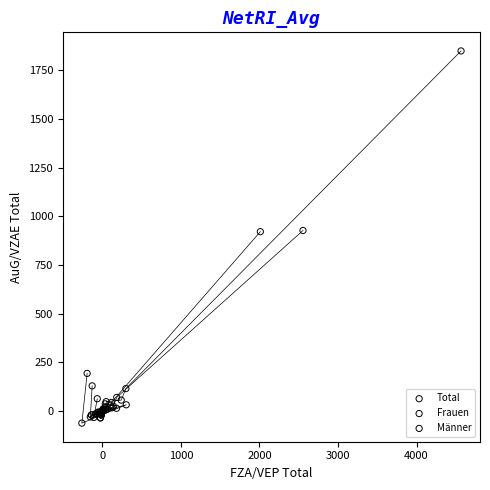

Which series has the largest Y range (max minus min)?

Total